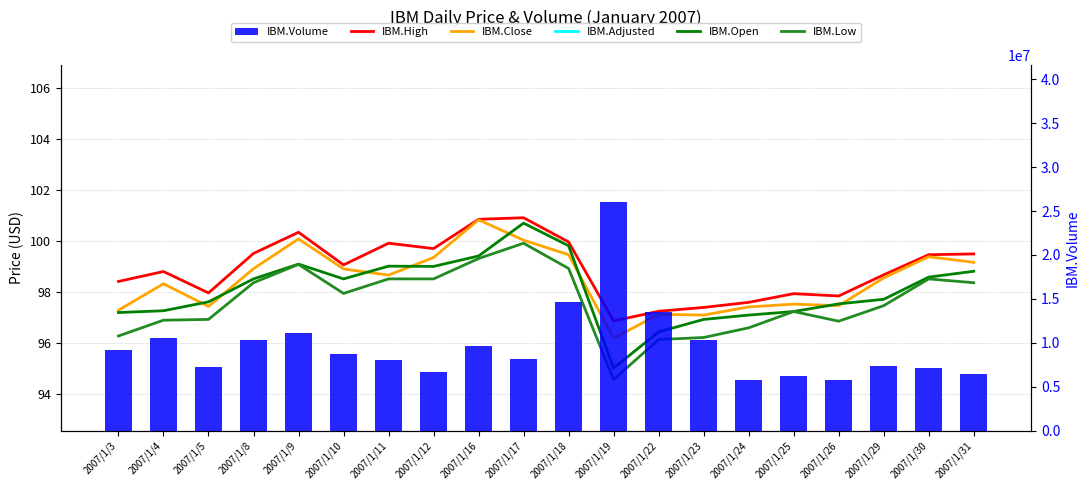

The IBM.Close series shows 57.3 at 2007/1/23. True or false?

False